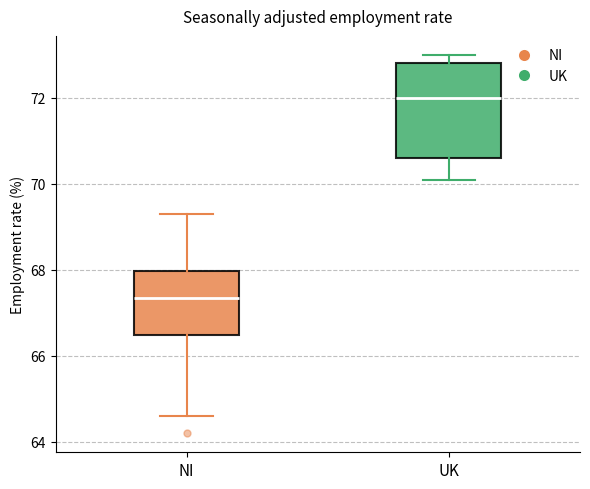

Where does the lower whisker of the box for NI end on the y-axis? The values are not printed on the chart, so give them approximately, as read against the axis.

64.6